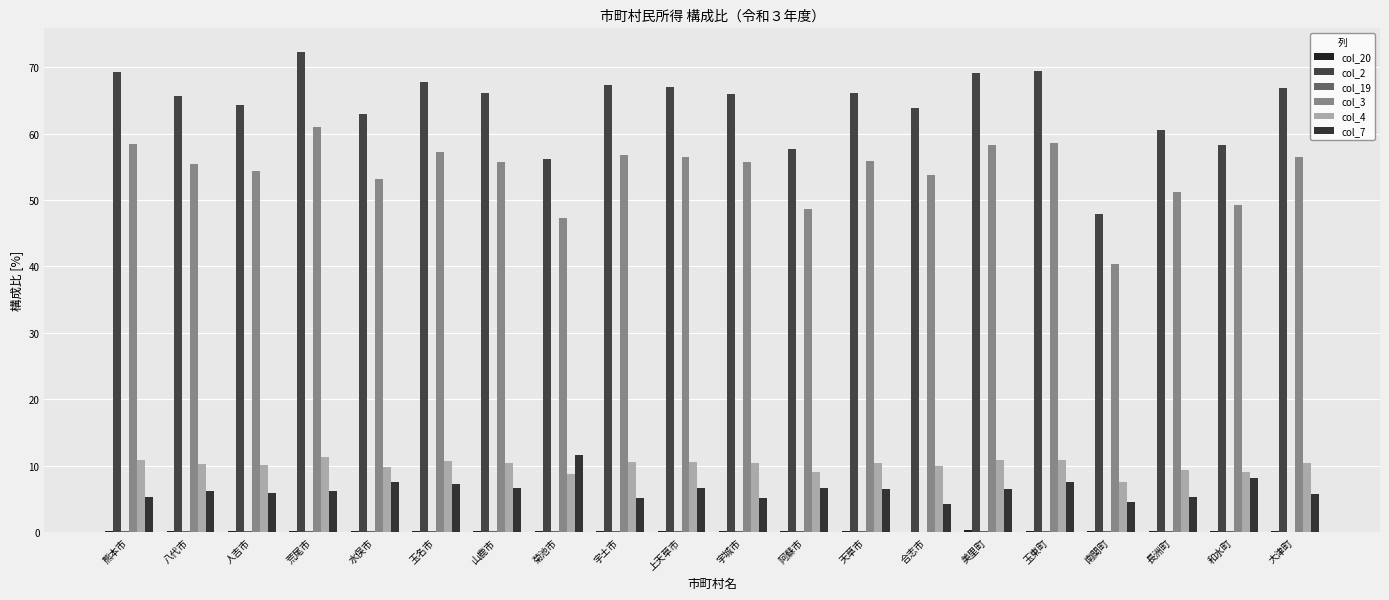

Between 合志市 and 長洲町, which series saw the biggest shift?

col_2